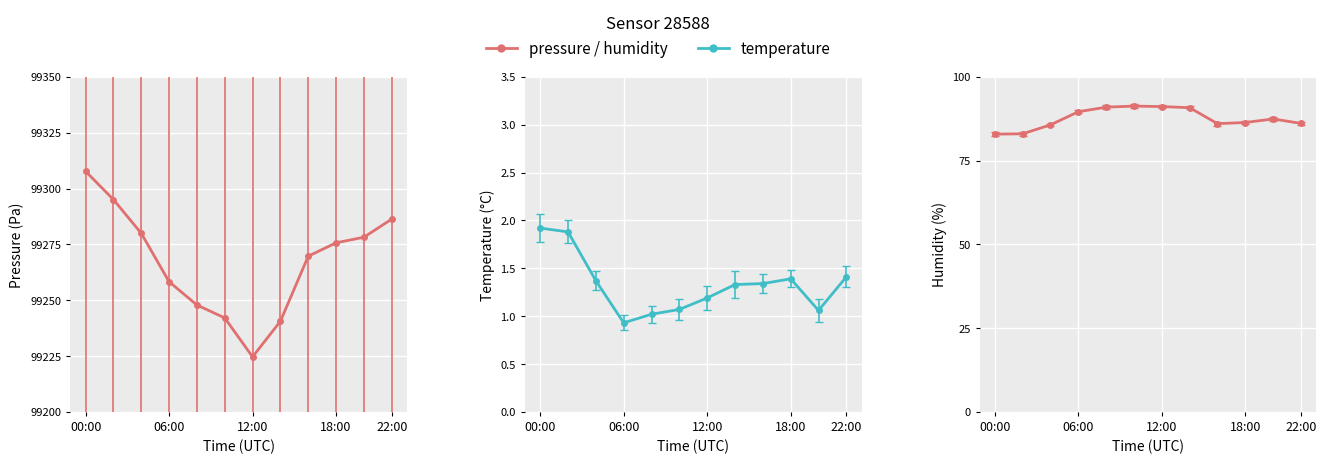

True or false: temperature and pressure cross at least once.

False